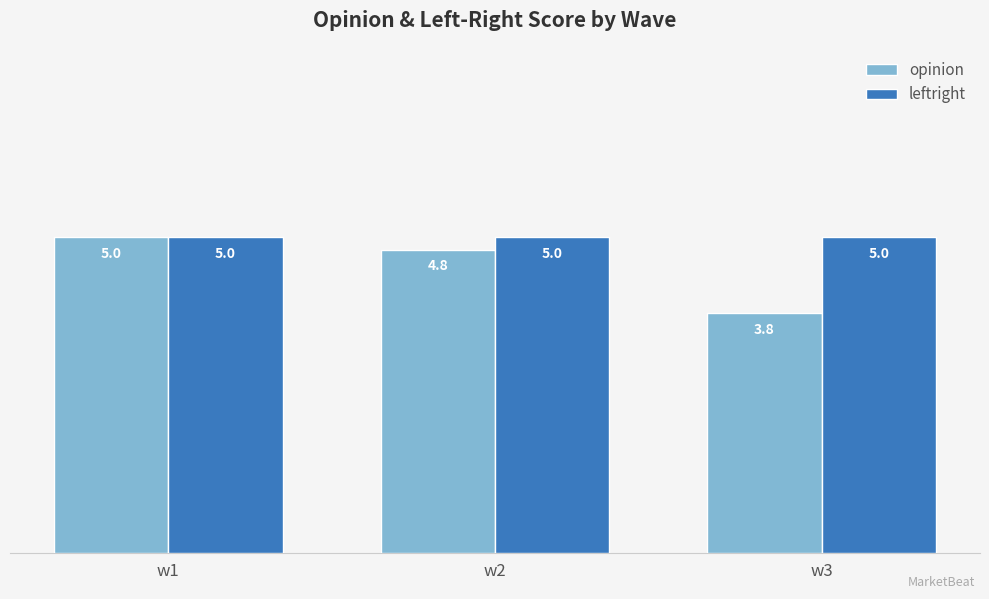

List the labels in order of opinion value, smallest first.

w3, w2, w1